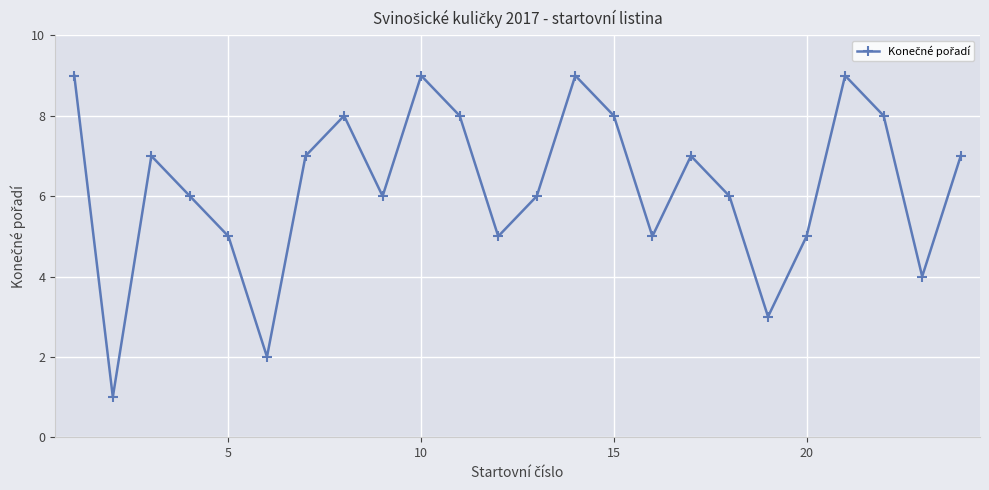

How many points are lower than both their immediate neighbors (excluding endpoints)?

7